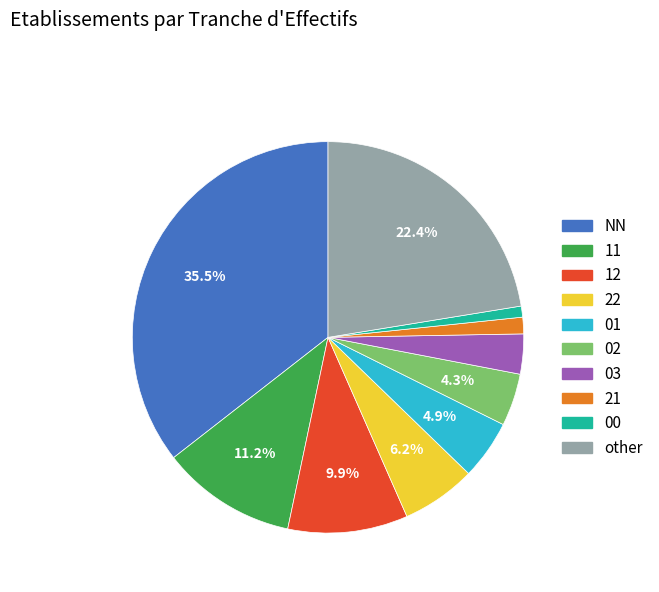

Count the number of slices in the pie.

10